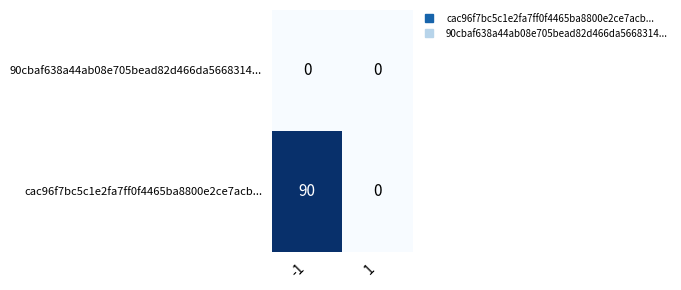

What is the total value across all series at -1?

90